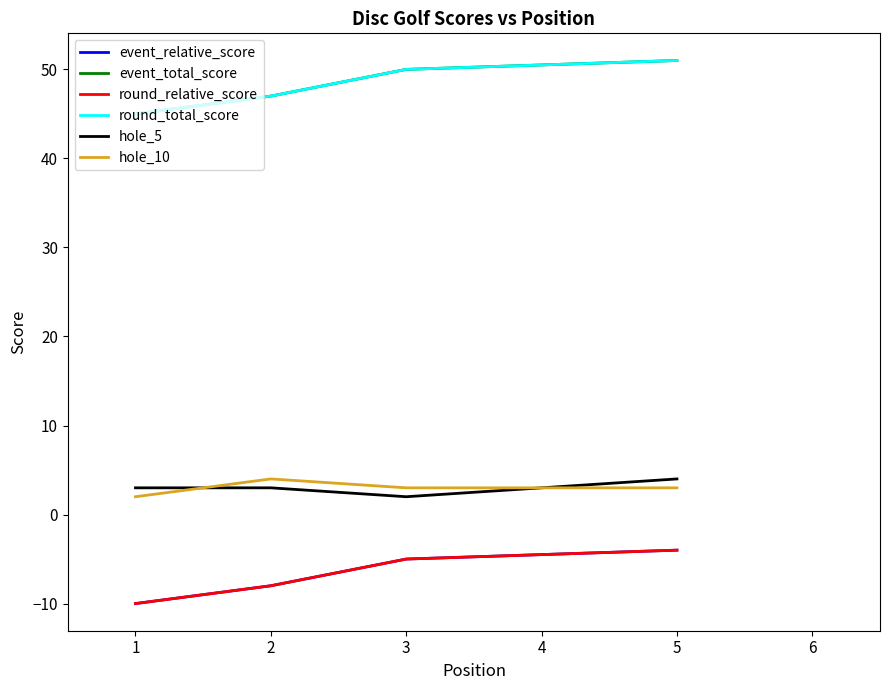

At which label does event_relative_score reach its peak?

5